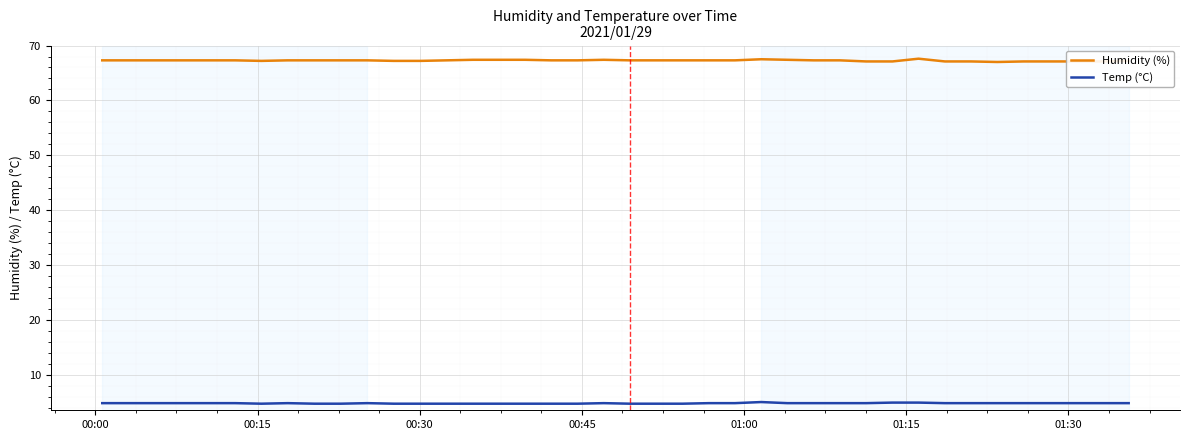

How many lines are shown in the chart?

2